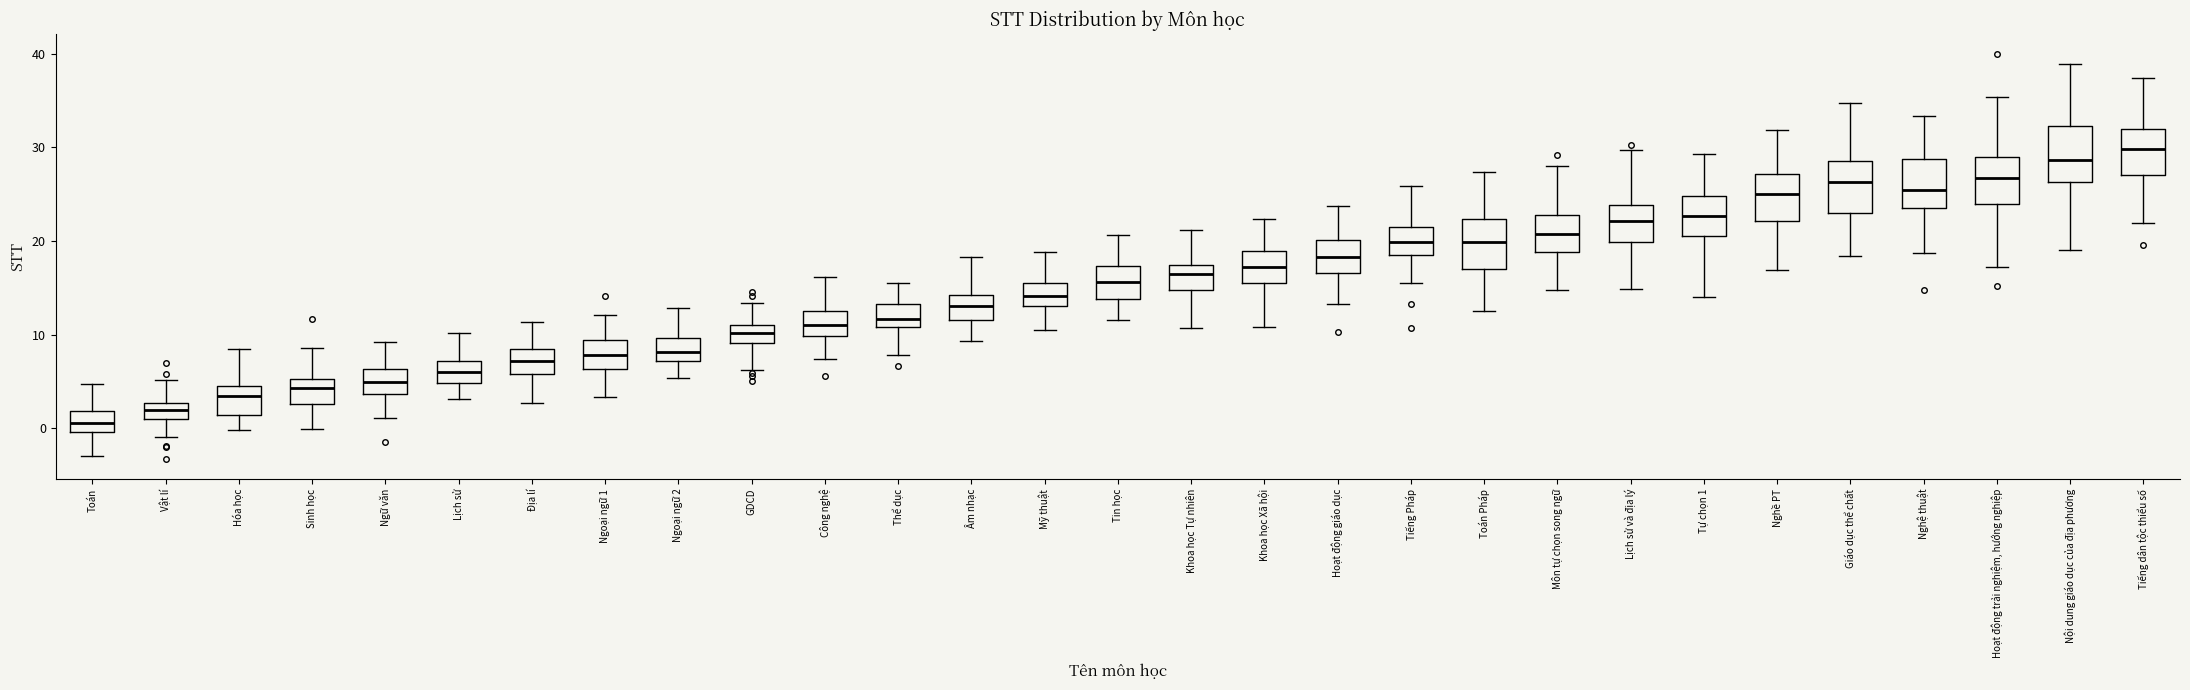

Which box's median line is the highest?

Tiếng dân tộc thiểu số